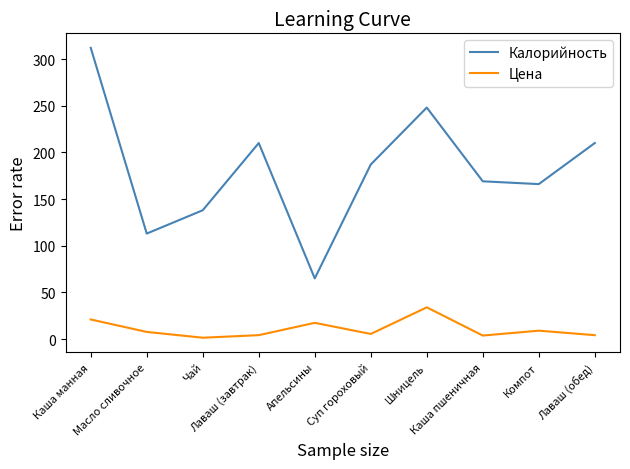

What is the difference between the second highest and minimum values in the Калорийность series?

183.0